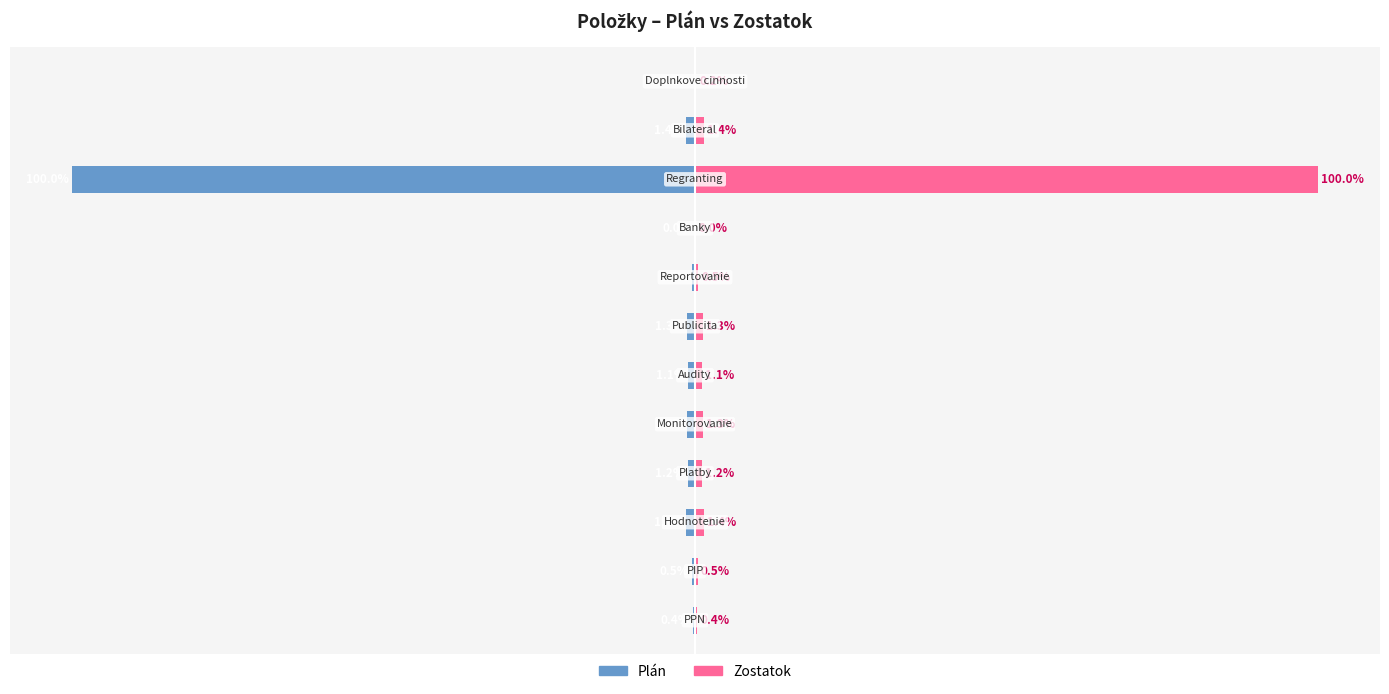

List the series in order of their overall mean, lowest first.

Plán, Zostatok